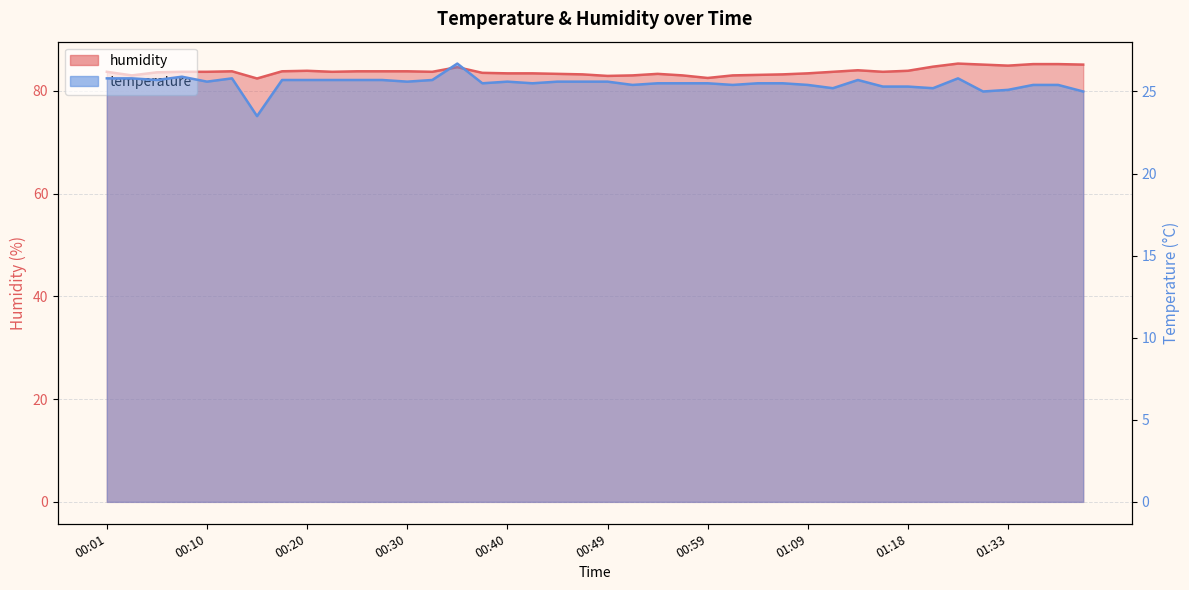

What is the label of the 5th point from the right?

01:31